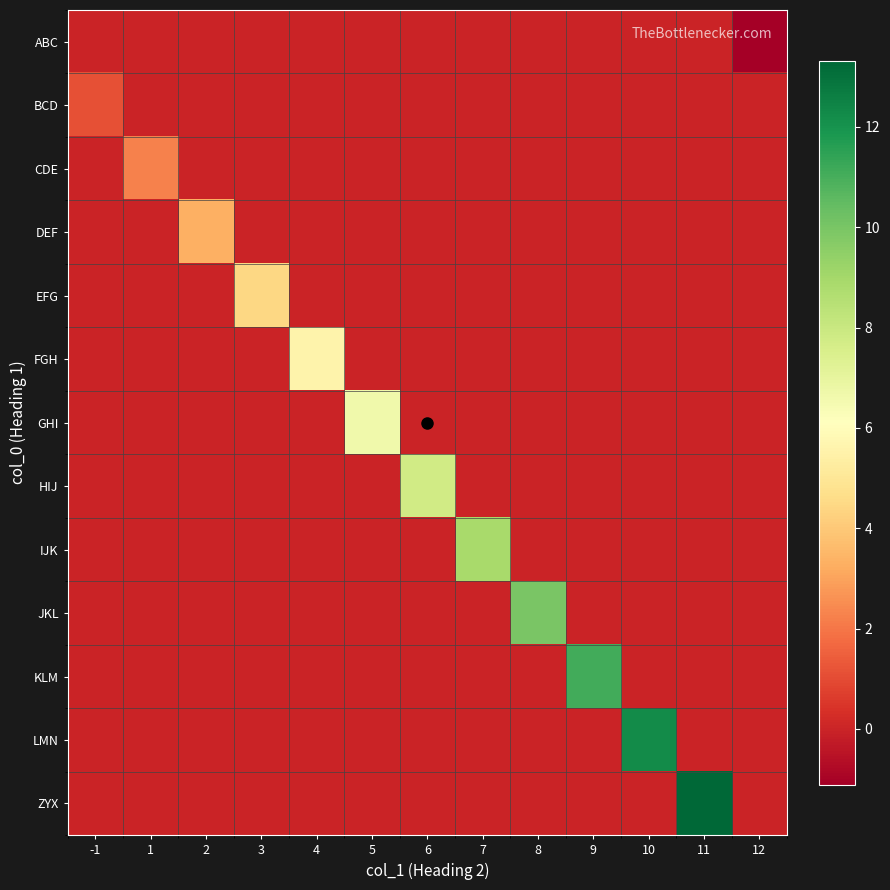

Reading right to left, what are all the values shown in this chart?

ABC: 12=-1.1	11=0.0	10=0.0	9=0.0	8=0.0	7=0.0	6=0.0	5=0.0	4=0.0	3=0.0	2=0.0	1=0.0	-1=0.0
BCD: 12=0.0	11=0.0	10=0.0	9=0.0	8=0.0	7=0.0	6=0.0	5=0.0	4=0.0	3=0.0	2=0.0	1=0.0	-1=1.1
CDE: 12=0.0	11=0.0	10=0.0	9=0.0	8=0.0	7=0.0	6=0.0	5=0.0	4=0.0	3=0.0	2=0.0	1=2.2	-1=0.0
DEF: 12=0.0	11=0.0	10=0.0	9=0.0	8=0.0	7=0.0	6=0.0	5=0.0	4=0.0	3=0.0	2=3.3	1=0.0	-1=0.0
EFG: 12=0.0	11=0.0	10=0.0	9=0.0	8=0.0	7=0.0	6=0.0	5=0.0	4=0.0	3=4.4	2=0.0	1=0.0	-1=0.0
FGH: 12=0.0	11=0.0	10=0.0	9=0.0	8=0.0	7=0.0	6=0.0	5=0.0	4=5.5	3=0.0	2=0.0	1=0.0	-1=0.0
GHI: 12=0.0	11=0.0	10=0.0	9=0.0	8=0.0	7=0.0	6=0.0	5=6.7	4=0.0	3=0.0	2=0.0	1=0.0	-1=0.0
HIJ: 12=0.0	11=0.0	10=0.0	9=0.0	8=0.0	7=0.0	6=7.8	5=0.0	4=0.0	3=0.0	2=0.0	1=0.0	-1=0.0
IJK: 12=0.0	11=0.0	10=0.0	9=0.0	8=0.0	7=8.9	6=0.0	5=0.0	4=0.0	3=0.0	2=0.0	1=0.0	-1=0.0
JKL: 12=0.0	11=0.0	10=0.0	9=0.0	8=10.0	7=0.0	6=0.0	5=0.0	4=0.0	3=0.0	2=0.0	1=0.0	-1=0.0
KLM: 12=0.0	11=0.0	10=0.0	9=11.1	8=0.0	7=0.0	6=0.0	5=0.0	4=0.0	3=0.0	2=0.0	1=0.0	-1=0.0
LMN: 12=0.0	11=0.0	10=12.2	9=0.0	8=0.0	7=0.0	6=0.0	5=0.0	4=0.0	3=0.0	2=0.0	1=0.0	-1=0.0
ZYX: 12=0.0	11=13.3	10=0.0	9=0.0	8=0.0	7=0.0	6=0.0	5=0.0	4=0.0	3=0.0	2=0.0	1=0.0	-1=0.0